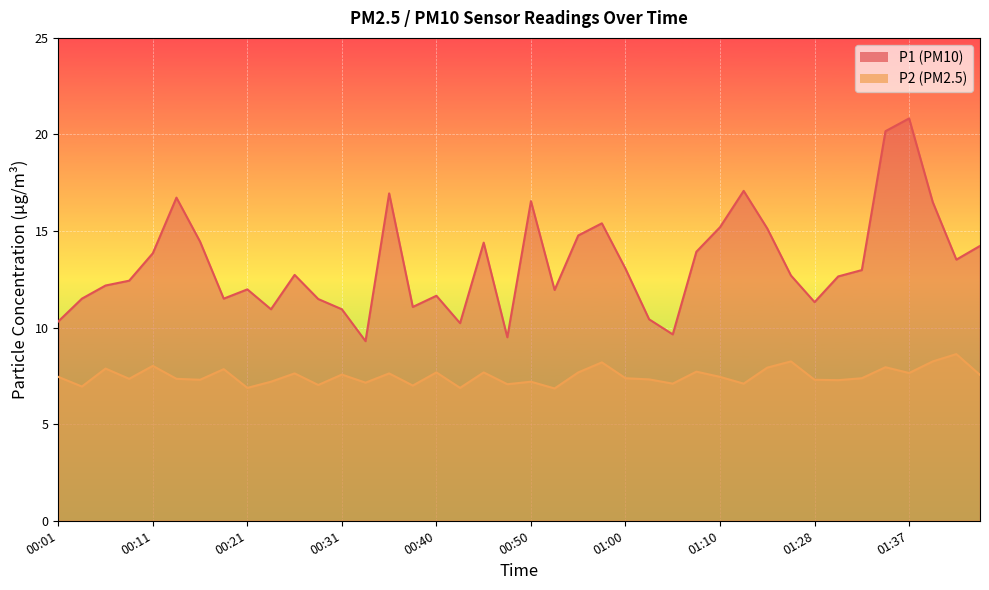

At which category does the chart reach its minimum across all series?

00:53